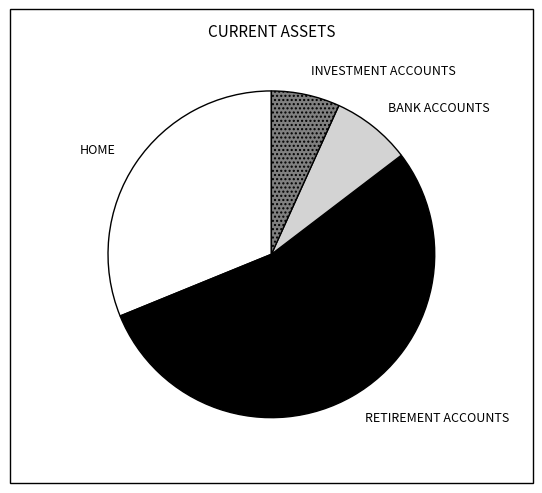

Approximately how many times larger is the value at BANK ACCOUNTS compared to INVESTMENT ACCOUNTS?

1.2